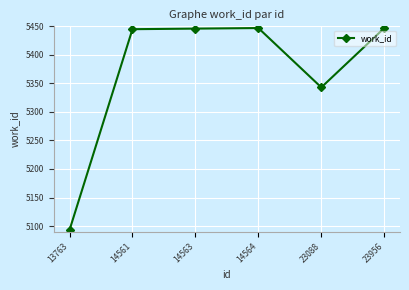

True or false: the data has more than 0 interior local peaks.

True